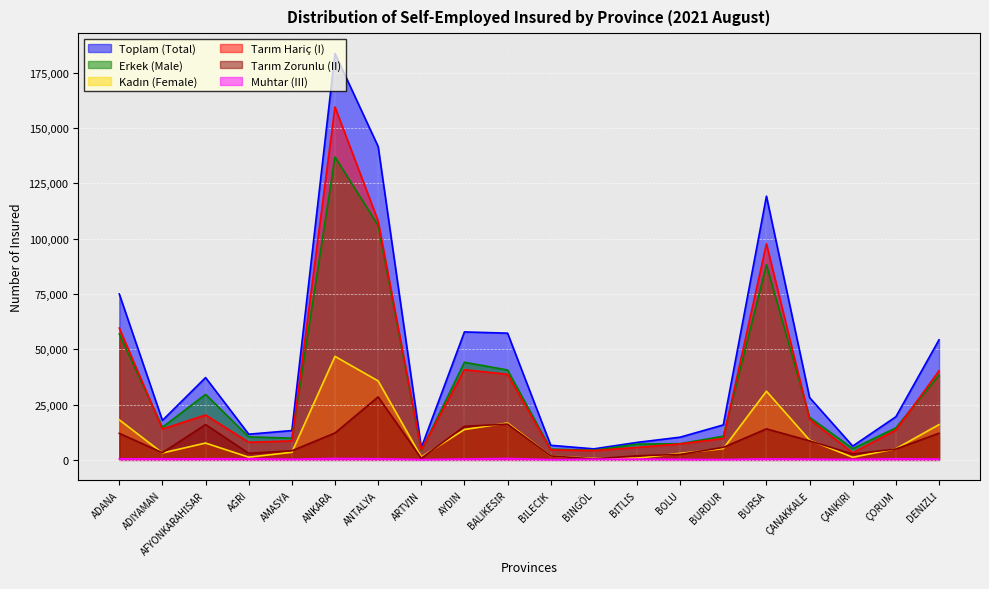

The value of Muhtar (III) at BALIKESİR is 640. True or false?

True